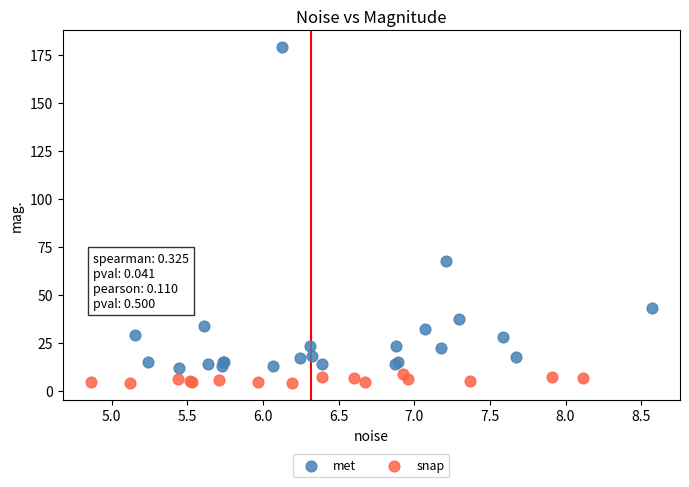

What are all the series names shown in the legend?

met, snap